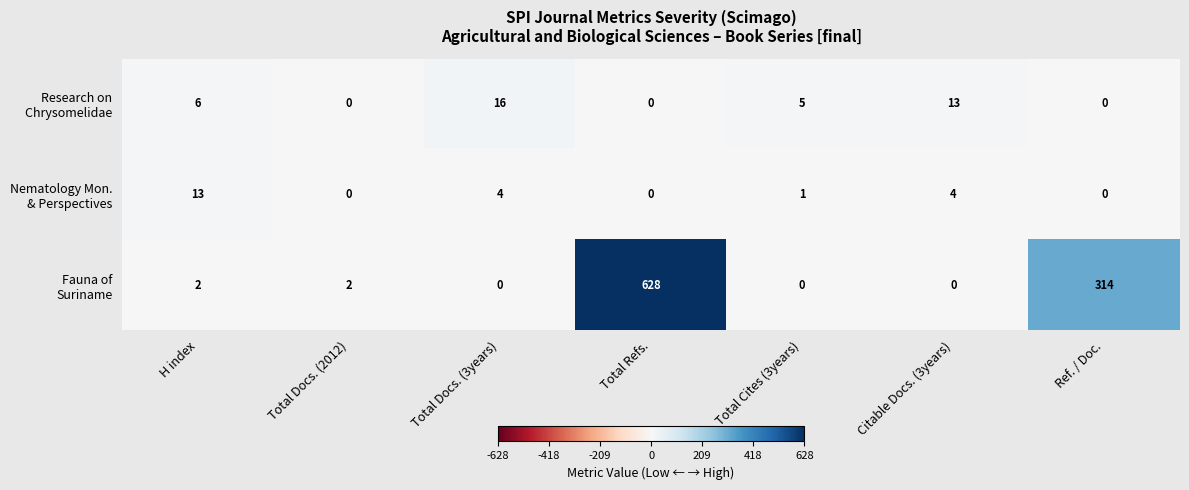

What is the total value across all series at Citable Docs. (3years)?

17